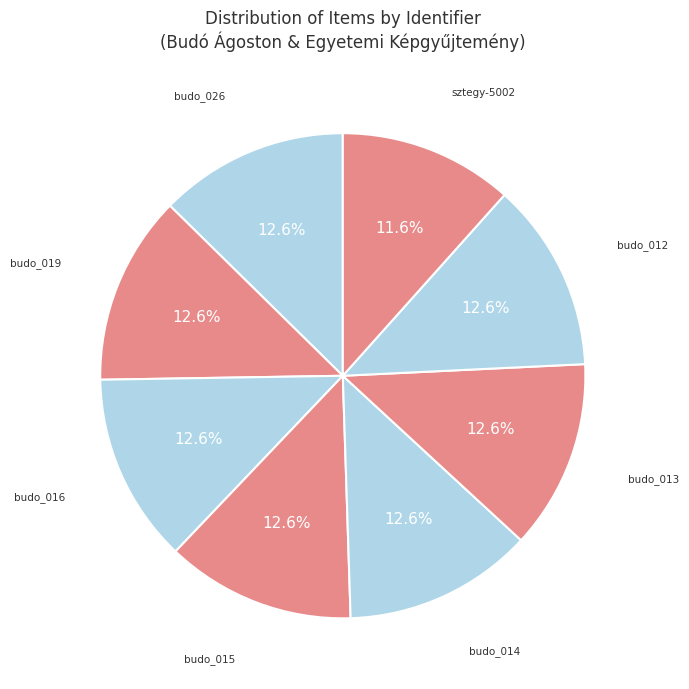

How many segments does this pie chart have?

8